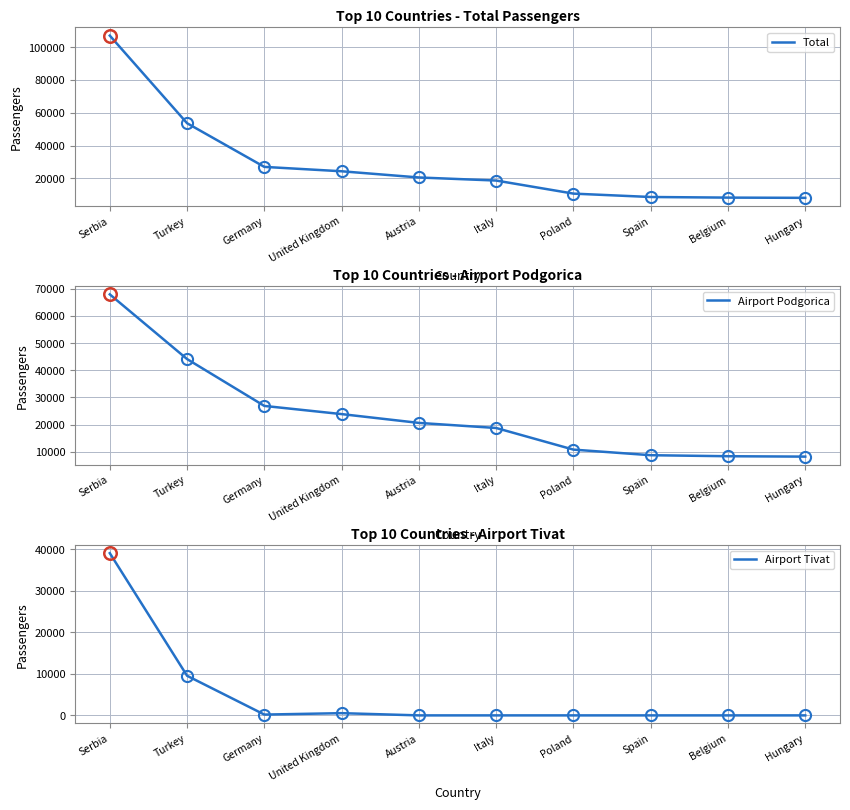

What is the difference between the maximum and minimum values in the Total series?

98881